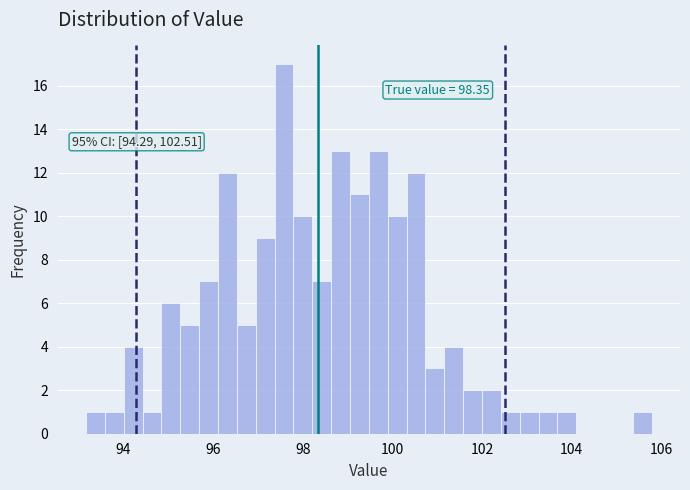

Around what value on the x-axis is the tallest bar? Give the approximate position of its centre, as read against the axis.

97.6